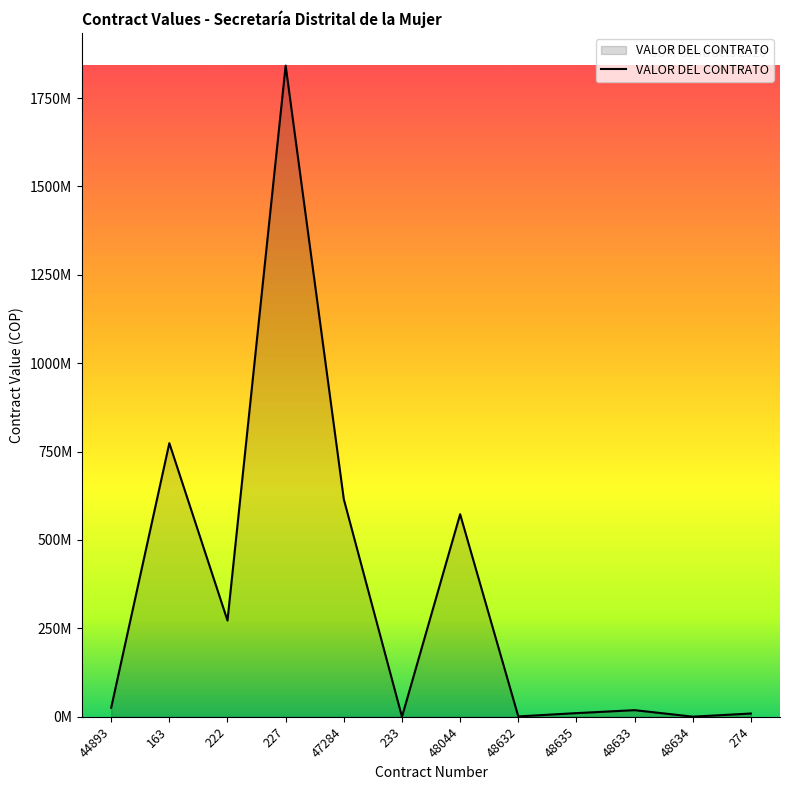

What is the sum of the values at 163 and 274?

783099397